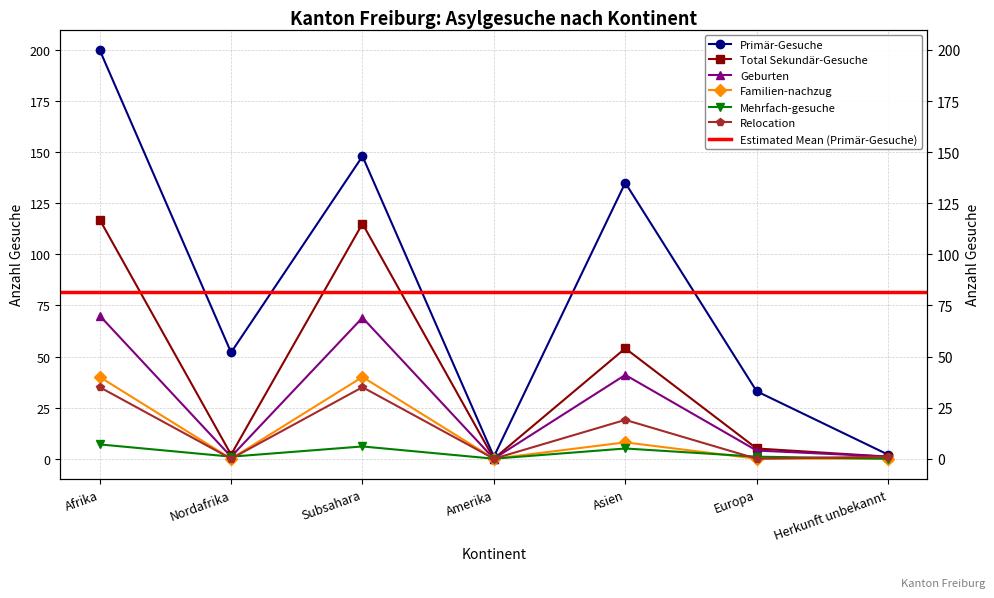

The value of Geburten at Afrika is 43. True or false?

False